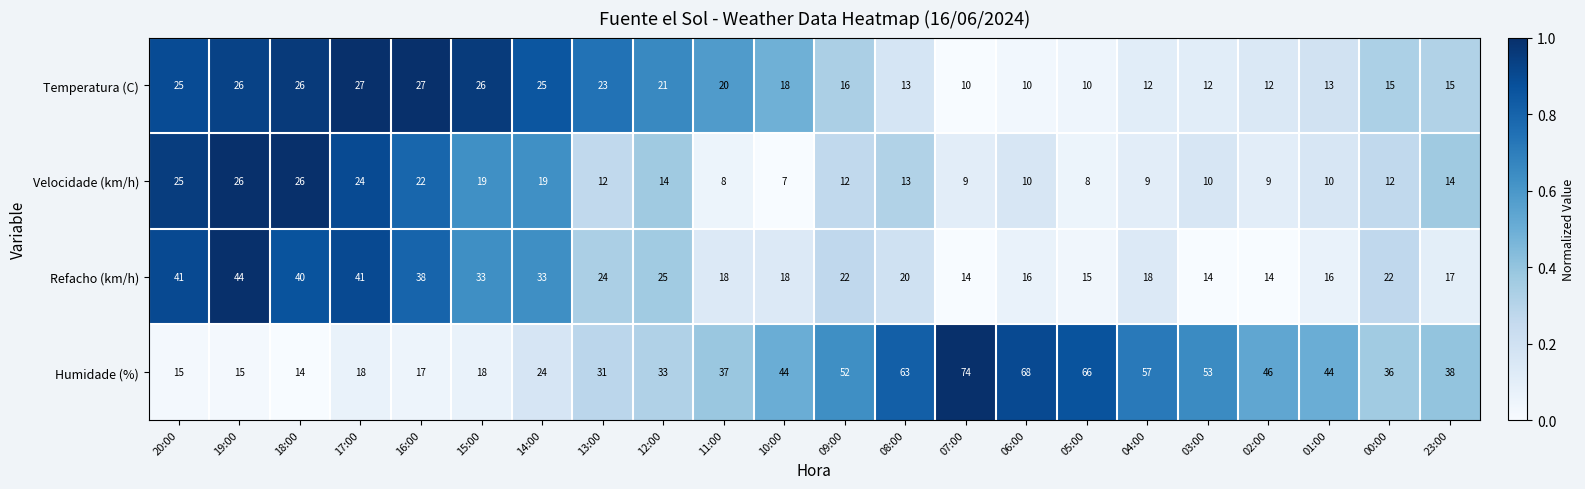

How many categories are shown in the chart?

22